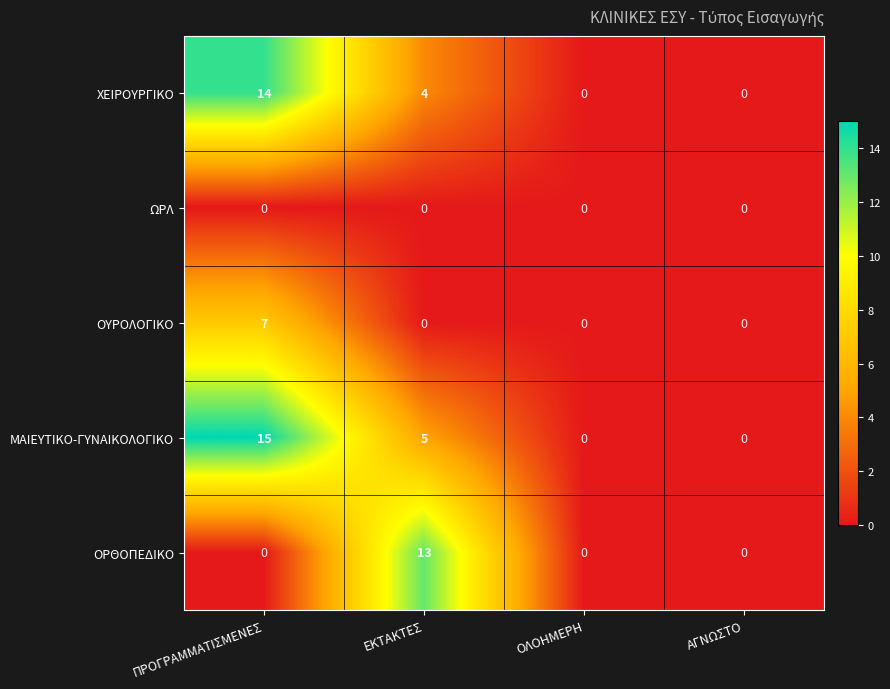

What is the total value across all series at ΕΚΤΑΚΤΕΣ?

22